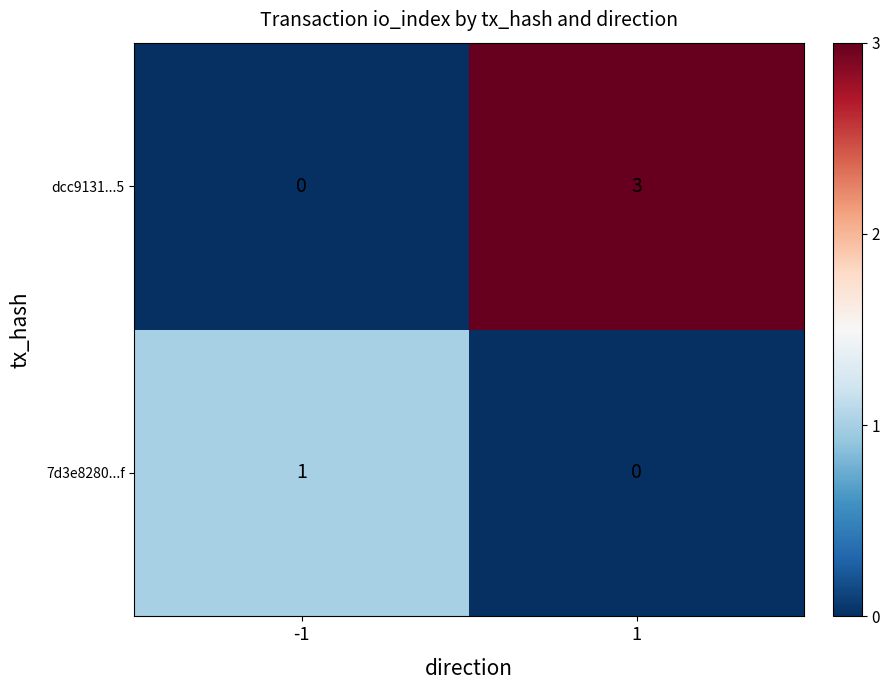

List the series in order of their peak value, highest first.

dcc9131...5, 7d3e8280...f